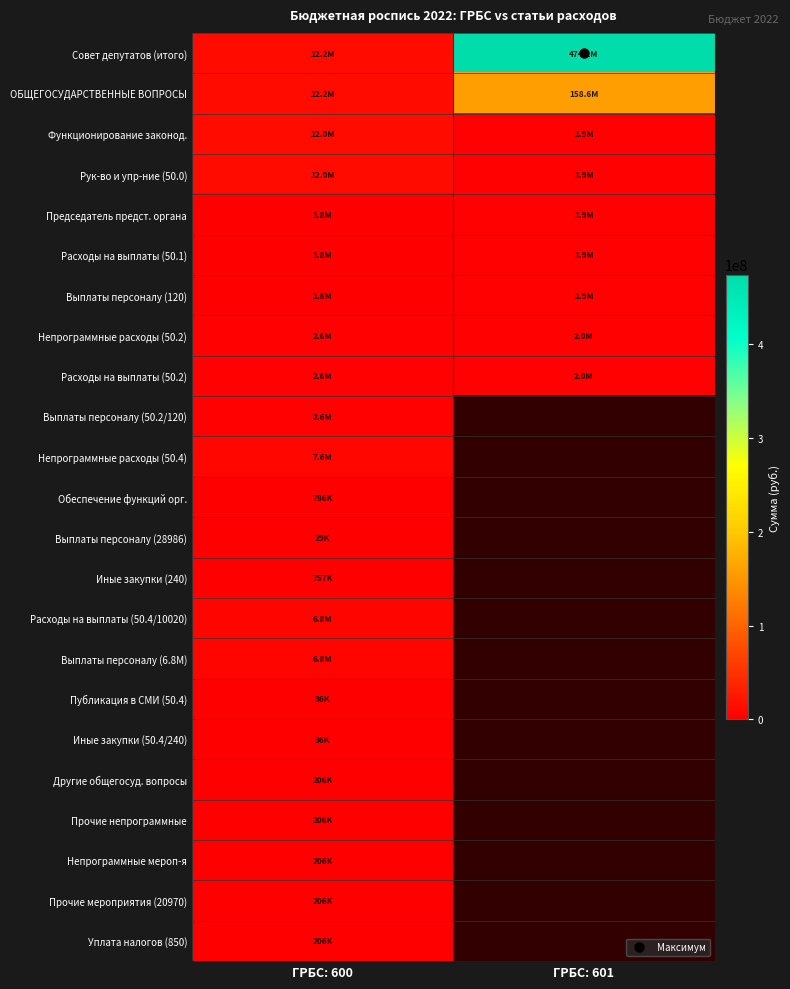

Which series has the largest total across all categories?

Совет депутатов (итого)